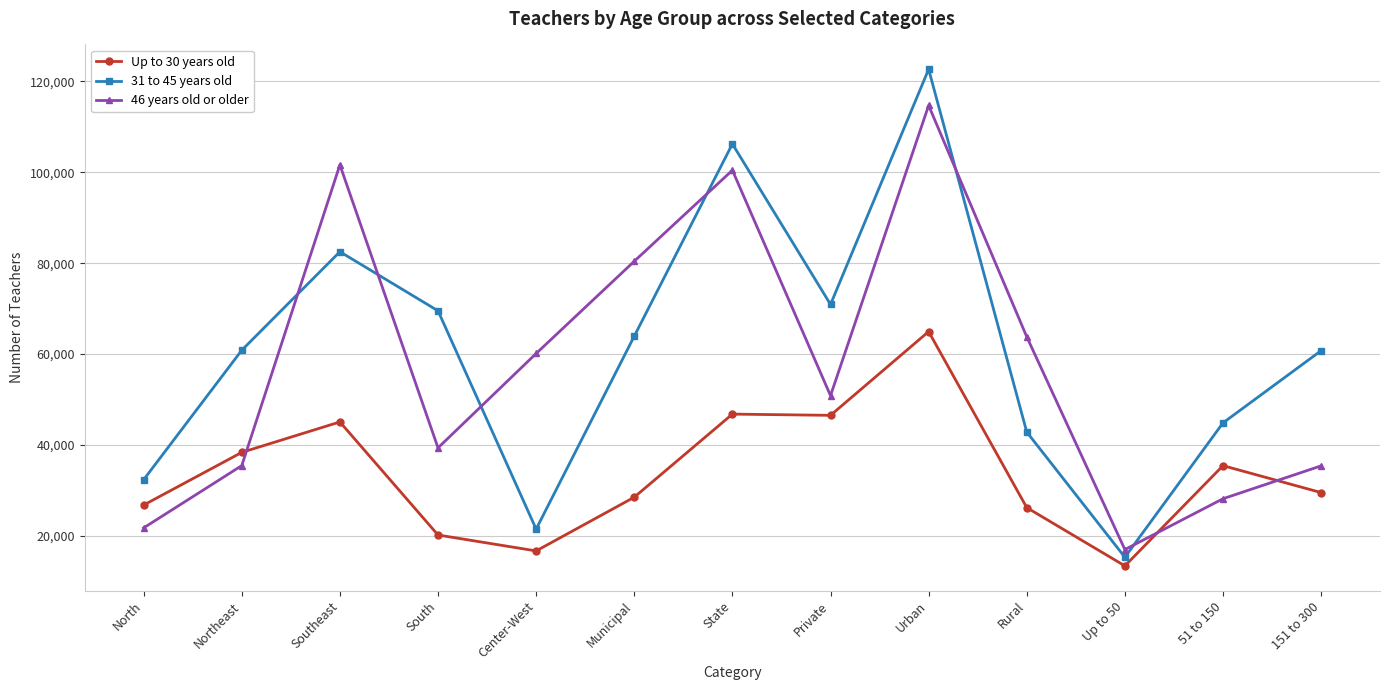

What is the difference between the maximum and minimum values in the 31 to 45 years old series?

107371